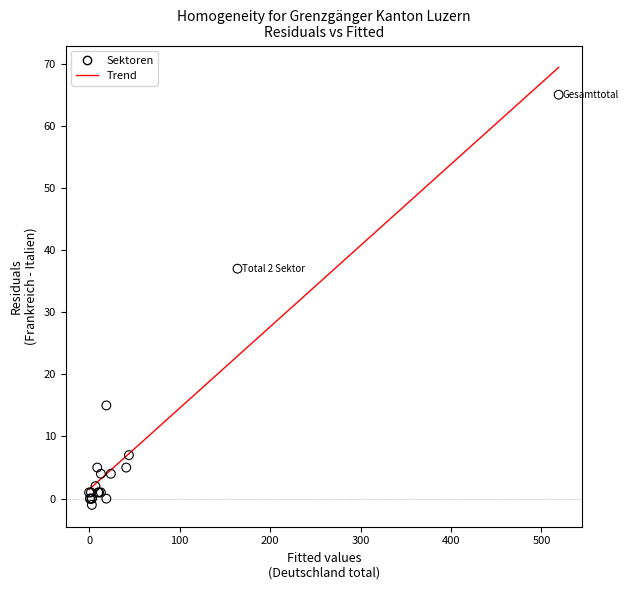

What Y value in the scatter plot is closest to 32?

37